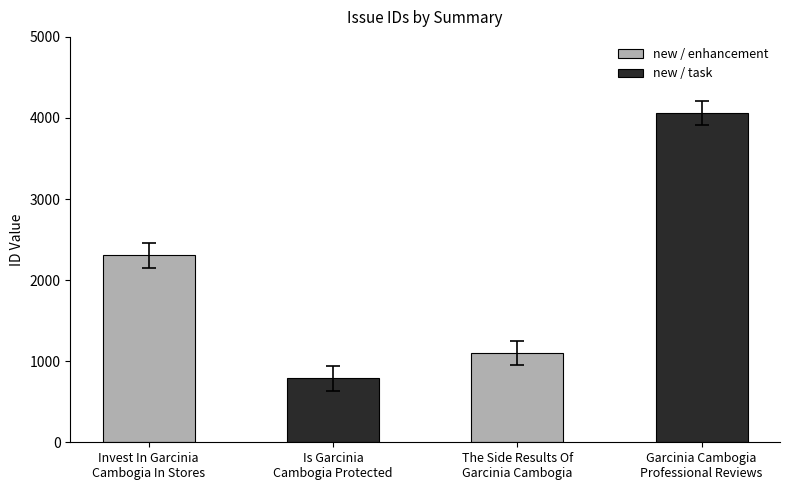

What is the sum of all values?

8250